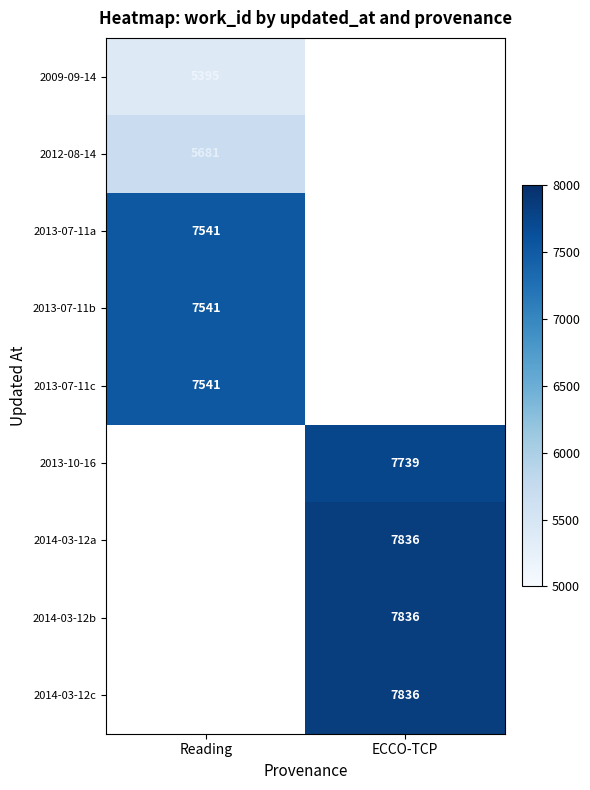

Between ECCO-TCP and Reading, which is larger?

Reading